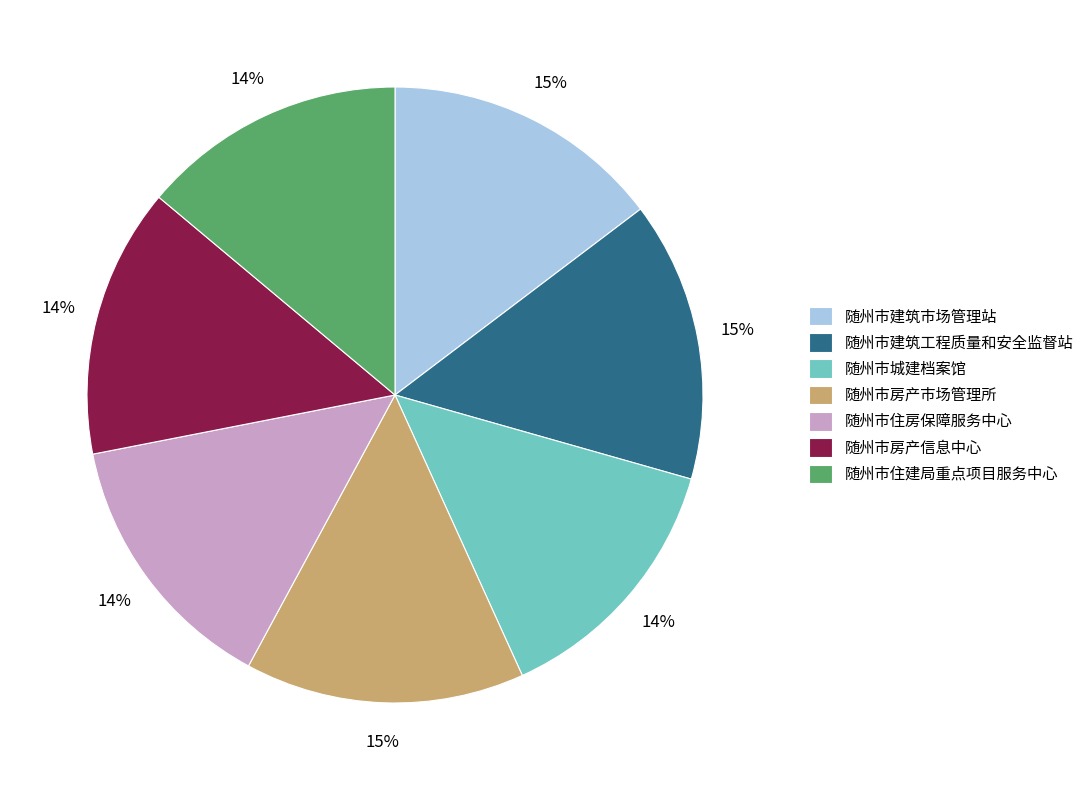

What is the ratio of the value at 随州市住建局重点项目服务中心 to the value at 随州市城建档案馆?

1.0